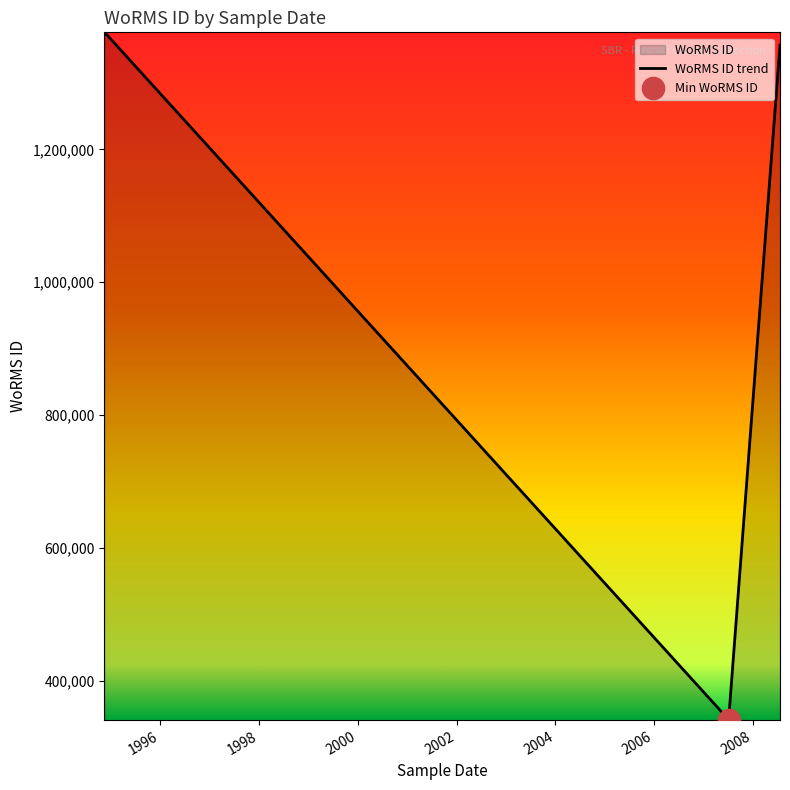

How many lines are shown in the chart?

1